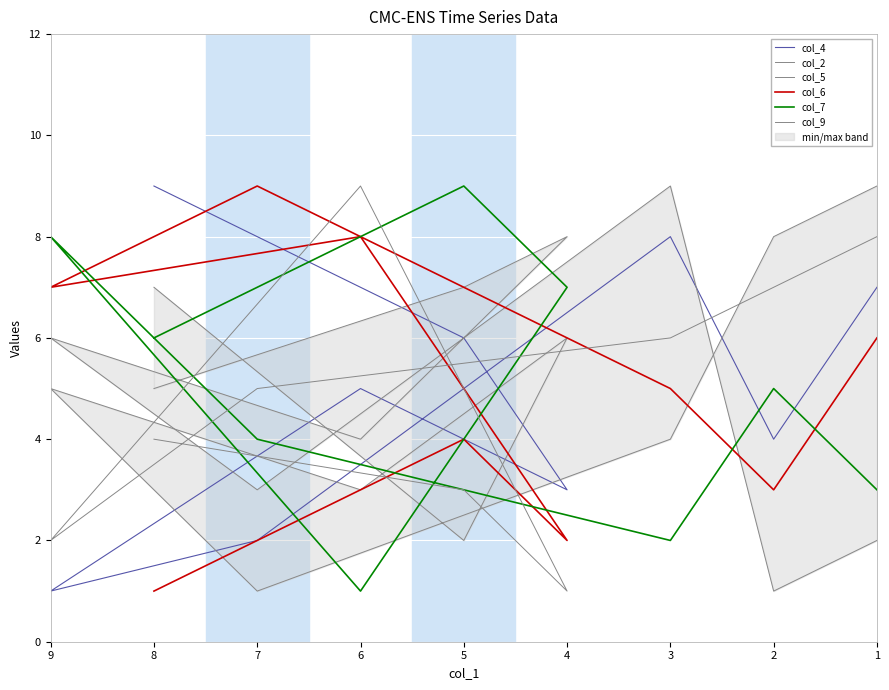

How many times do col_4 and col_9 cross each other?

3